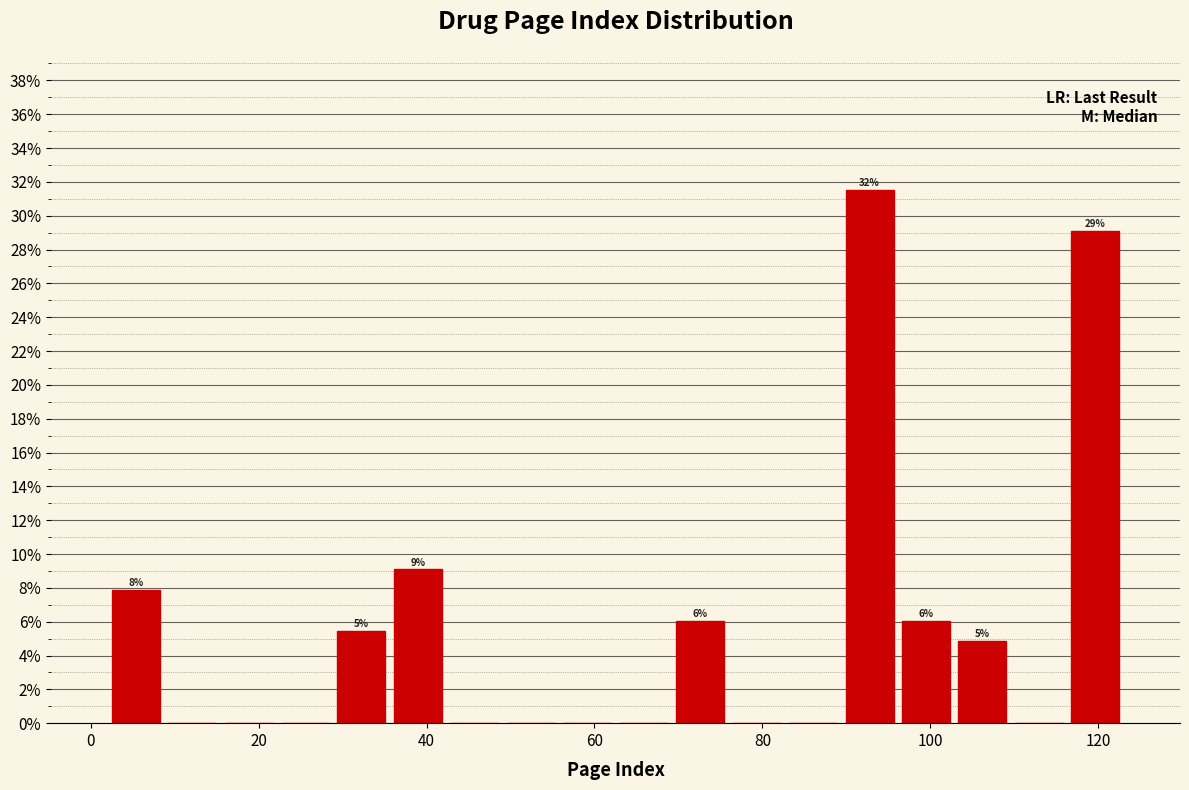

Around what value on the x-axis is the tallest bar? Give the approximate position of its centre, as read against the axis.

92